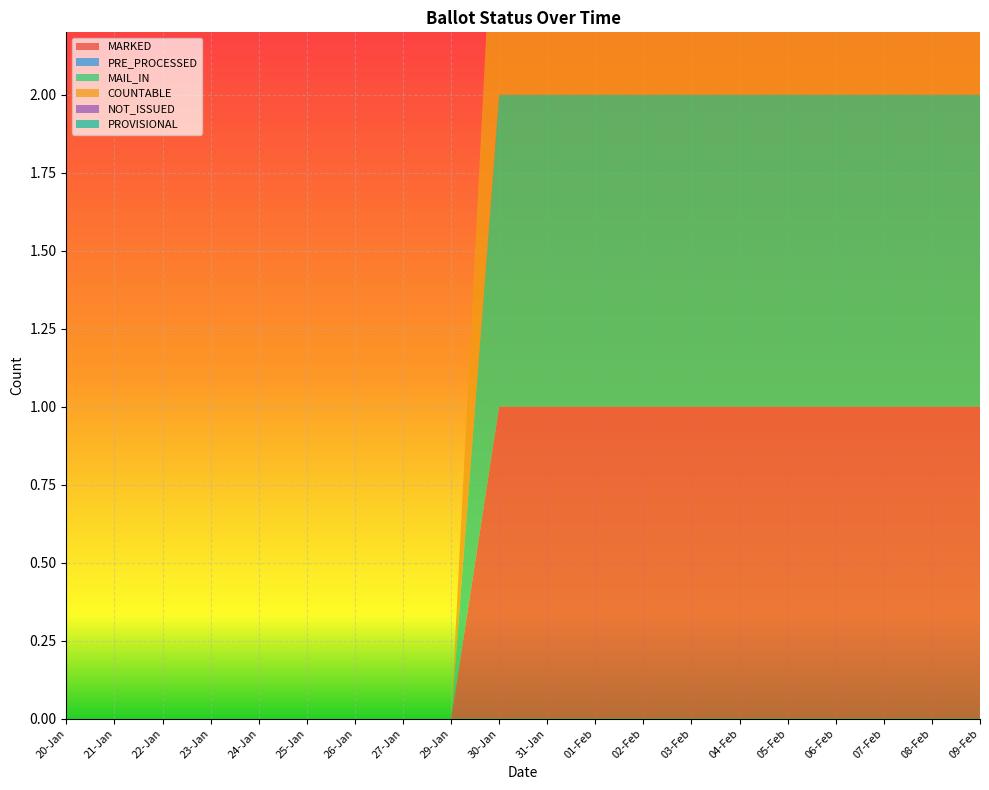

Reading left to right, what are all the values shown in this chart?

MARKED: 20-Jan=0	21-Jan=0	22-Jan=0	23-Jan=0	24-Jan=0	25-Jan=0	26-Jan=0	27-Jan=0	29-Jan=0	30-Jan=1	31-Jan=1	01-Feb=1	02-Feb=1	03-Feb=1	04-Feb=1	05-Feb=1	06-Feb=1	07-Feb=1	08-Feb=1	09-Feb=1
PRE_PROCESSED: 20-Jan=0	21-Jan=0	22-Jan=0	23-Jan=0	24-Jan=0	25-Jan=0	26-Jan=0	27-Jan=0	29-Jan=0	30-Jan=0	31-Jan=0	01-Feb=0	02-Feb=0	03-Feb=0	04-Feb=0	05-Feb=0	06-Feb=0	07-Feb=0	08-Feb=0	09-Feb=0
MAIL_IN: 20-Jan=0	21-Jan=0	22-Jan=0	23-Jan=0	24-Jan=0	25-Jan=0	26-Jan=0	27-Jan=0	29-Jan=0	30-Jan=1	31-Jan=1	01-Feb=1	02-Feb=1	03-Feb=1	04-Feb=1	05-Feb=1	06-Feb=1	07-Feb=1	08-Feb=1	09-Feb=1
COUNTABLE: 20-Jan=0	21-Jan=0	22-Jan=0	23-Jan=0	24-Jan=0	25-Jan=0	26-Jan=0	27-Jan=0	29-Jan=0	30-Jan=1	31-Jan=1	01-Feb=1	02-Feb=1	03-Feb=1	04-Feb=1	05-Feb=1	06-Feb=1	07-Feb=1	08-Feb=1	09-Feb=1
NOT_ISSUED: 20-Jan=0	21-Jan=0	22-Jan=0	23-Jan=0	24-Jan=0	25-Jan=0	26-Jan=0	27-Jan=0	29-Jan=0	30-Jan=0	31-Jan=0	01-Feb=0	02-Feb=0	03-Feb=0	04-Feb=0	05-Feb=0	06-Feb=0	07-Feb=0	08-Feb=0	09-Feb=0
PROVISIONAL: 20-Jan=0	21-Jan=0	22-Jan=0	23-Jan=0	24-Jan=0	25-Jan=0	26-Jan=0	27-Jan=0	29-Jan=0	30-Jan=0	31-Jan=0	01-Feb=0	02-Feb=0	03-Feb=0	04-Feb=0	05-Feb=0	06-Feb=0	07-Feb=0	08-Feb=0	09-Feb=0